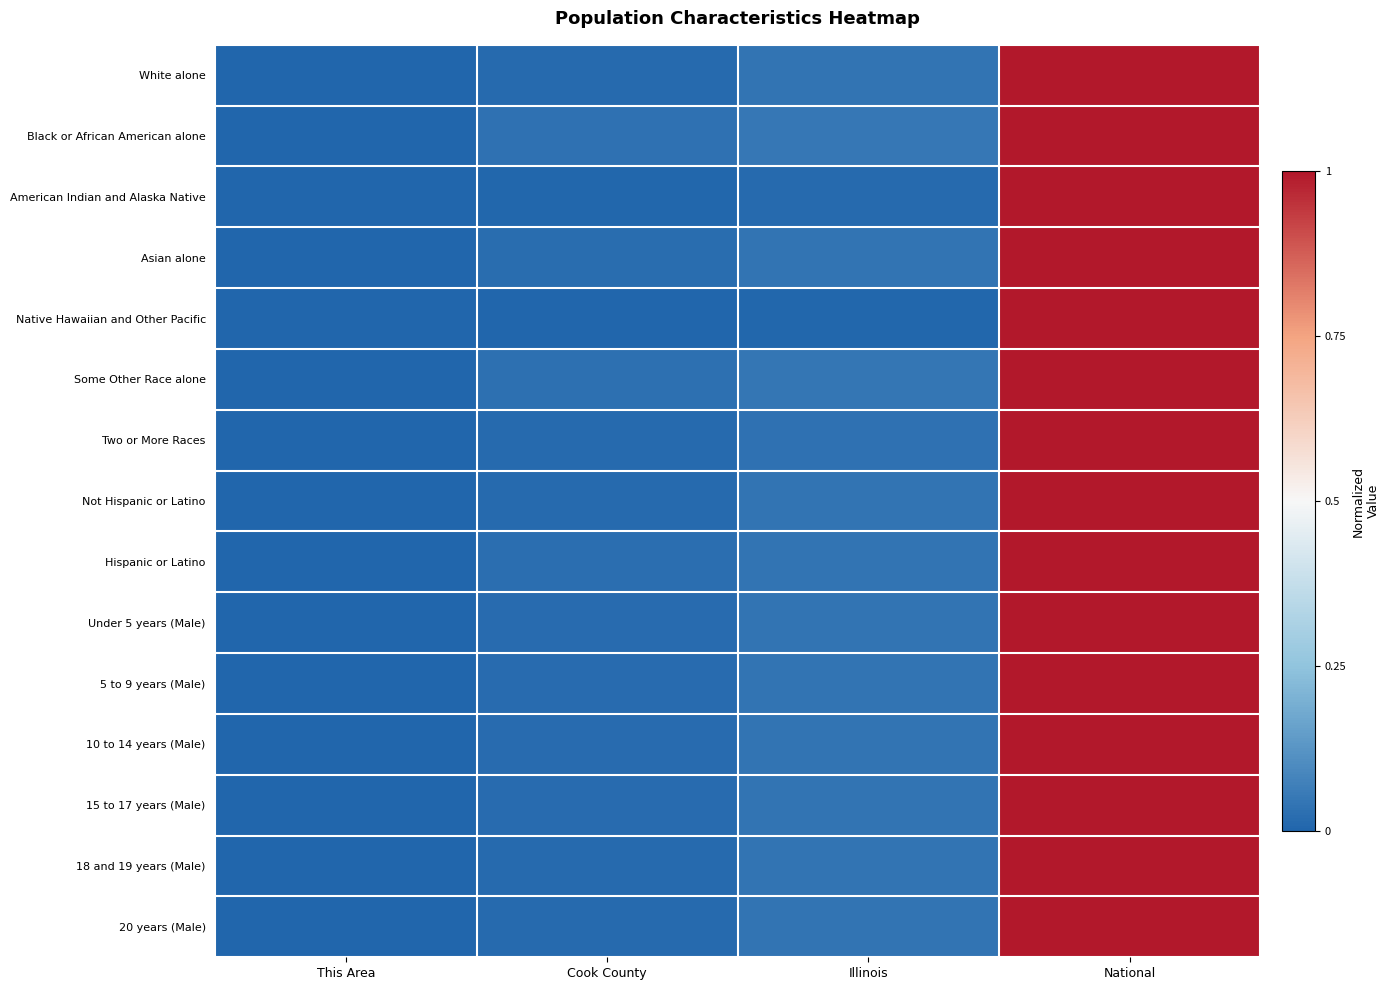

Reading left to right, list all the values displayed in this chart.

White alone: This Area=0.0	Cook County=0.0	Illinois=0.0	National=1.0
Black or African American alone: This Area=0.0	Cook County=0.0	Illinois=0.0	National=1.0
American Indian and Alaska Native: This Area=0.0	Cook County=0.0	Illinois=0.0	National=1.0
Asian alone: This Area=0.0	Cook County=0.0	Illinois=0.0	National=1.0
Native Hawaiian and Other Pacific: This Area=0.0	Cook County=0.0	Illinois=0.0	National=1.0
Some Other Race alone: This Area=0.0	Cook County=0.0	Illinois=0.0	National=1.0
Two or More Races: This Area=0.0	Cook County=0.0	Illinois=0.0	National=1.0
Not Hispanic or Latino: This Area=0.0	Cook County=0.0	Illinois=0.0	National=1.0
Hispanic or Latino: This Area=0.0	Cook County=0.0	Illinois=0.0	National=1.0
Under 5 years (Male): This Area=0.0	Cook County=0.0	Illinois=0.0	National=1.0
5 to 9 years (Male): This Area=0.0	Cook County=0.0	Illinois=0.0	National=1.0
10 to 14 years (Male): This Area=0.0	Cook County=0.0	Illinois=0.0	National=1.0
15 to 17 years (Male): This Area=0.0	Cook County=0.0	Illinois=0.0	National=1.0
18 and 19 years (Male): This Area=0.0	Cook County=0.0	Illinois=0.0	National=1.0
20 years (Male): This Area=0.0	Cook County=0.0	Illinois=0.0	National=1.0